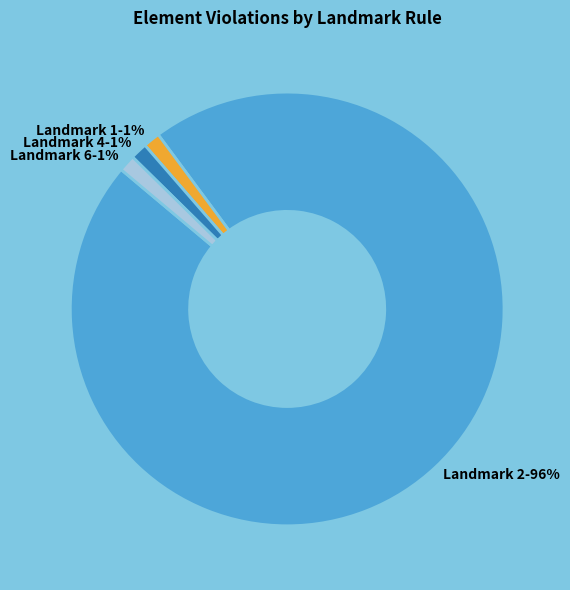

Which category has the biggest portion of the pie?

Landmark 2-96%